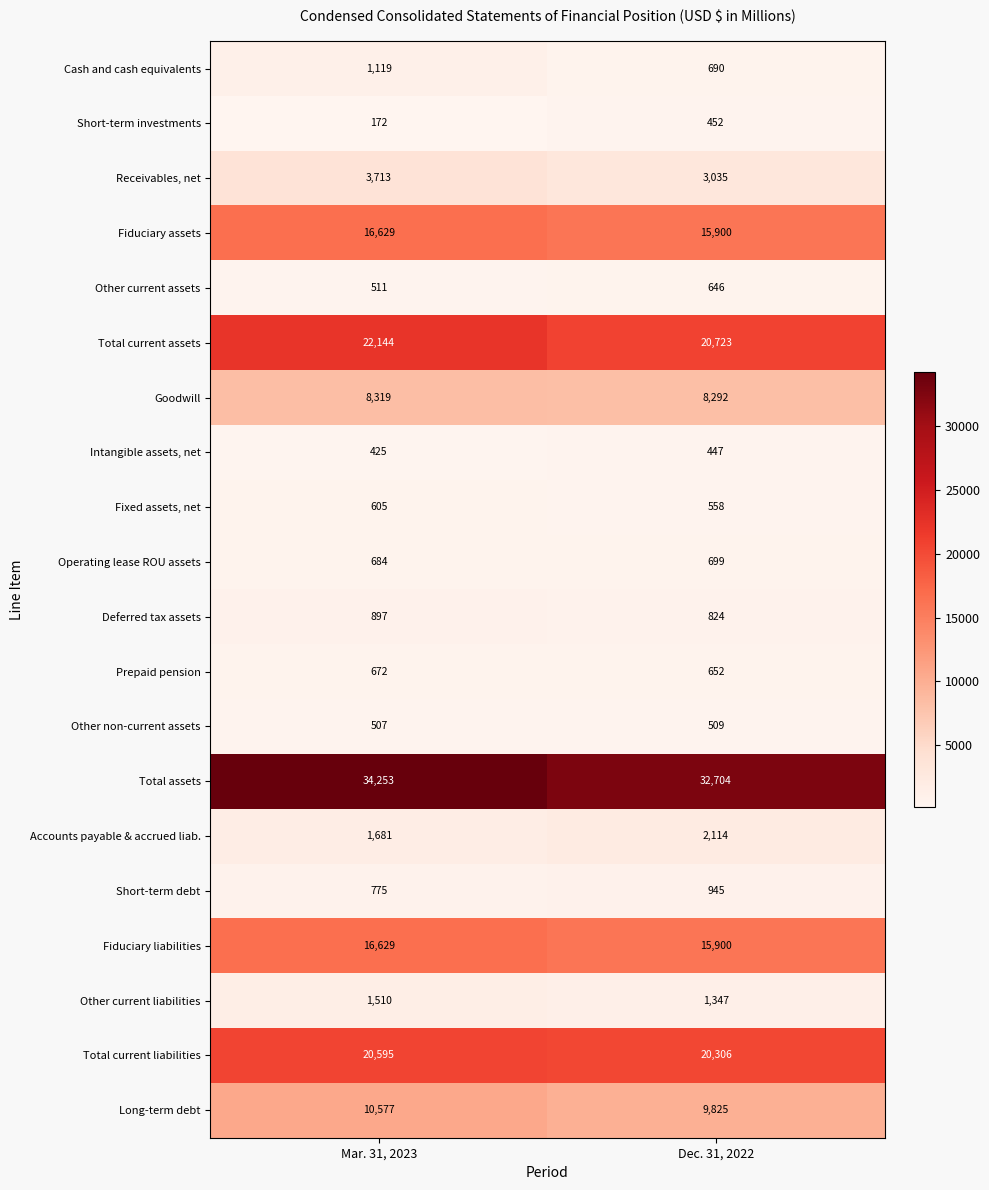

How many data points does each series have?

2